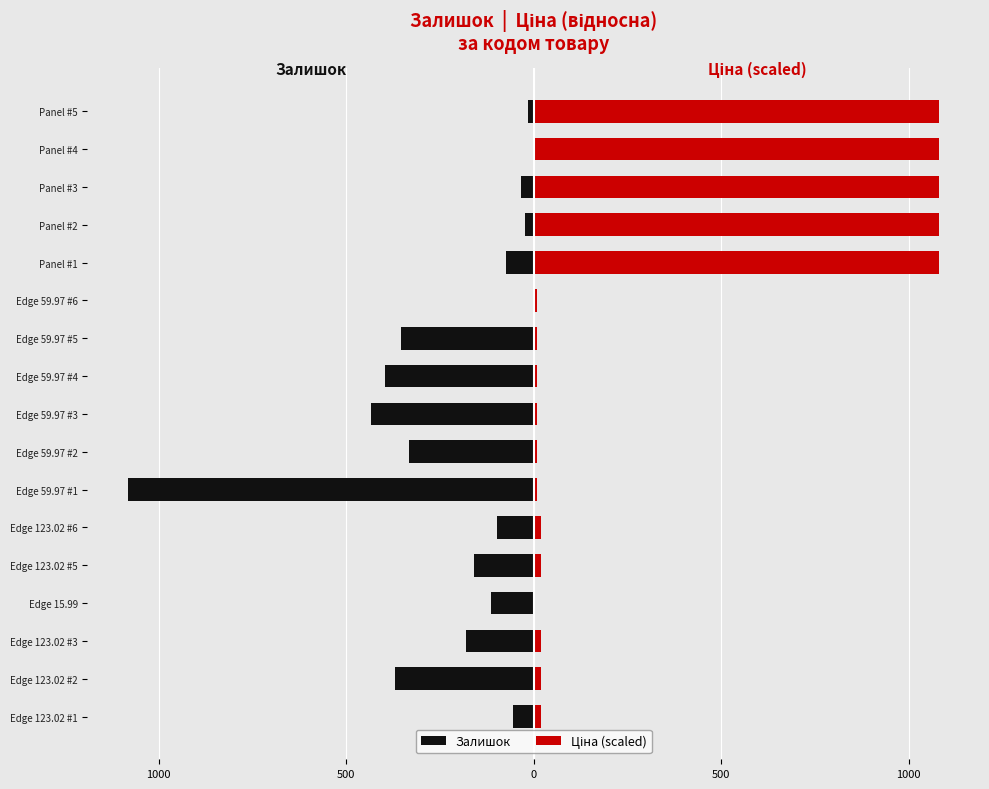

List the series in order of their overall mean, lowest first.

Залишок, Ціна (scaled)